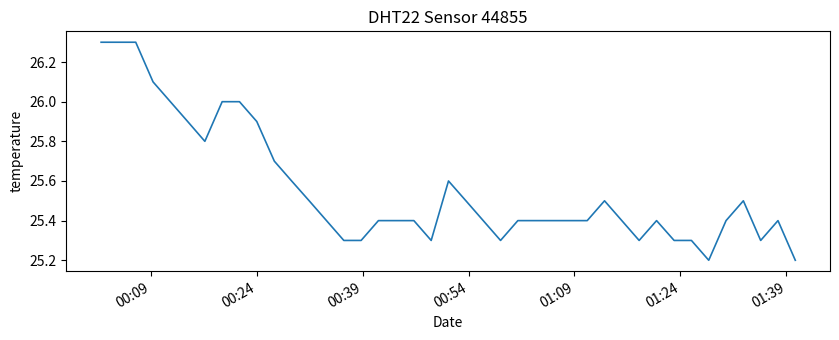

What is the smallest value displayed?

25.2